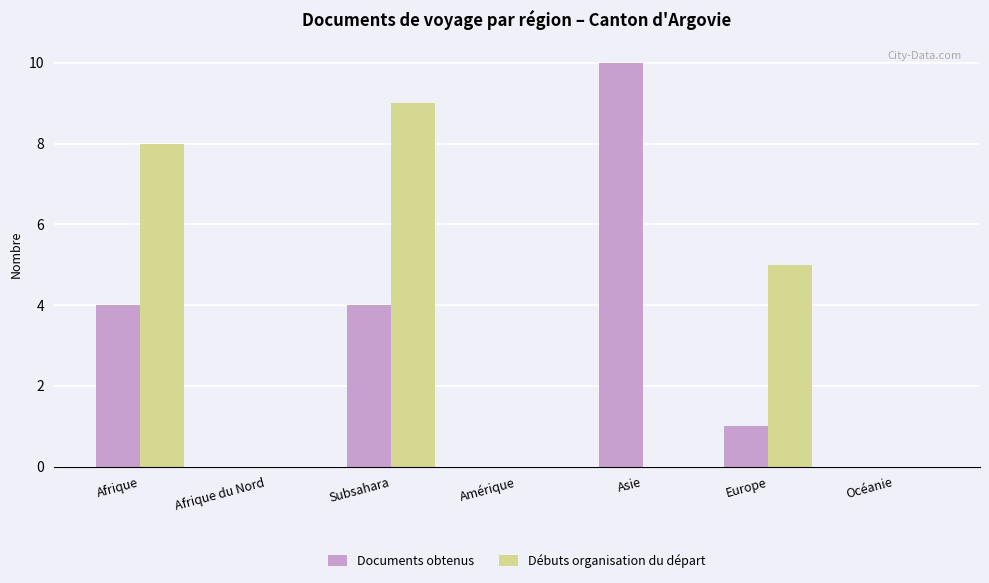

At which label does Débuts organisation du départ reach its peak?

Subsahara